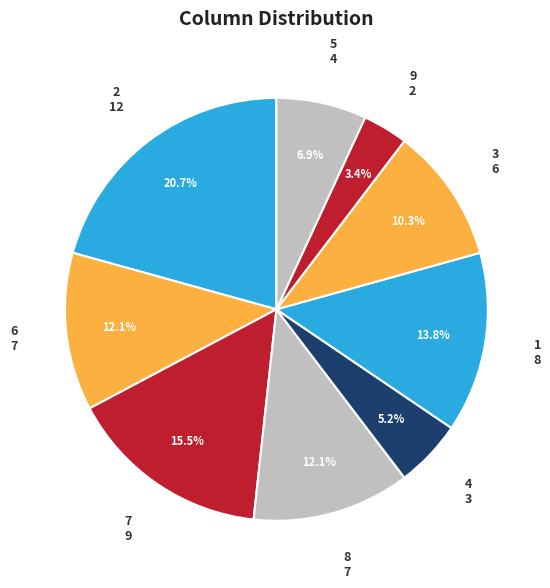

To the nearest percent, what portion does 1 represent?

14%